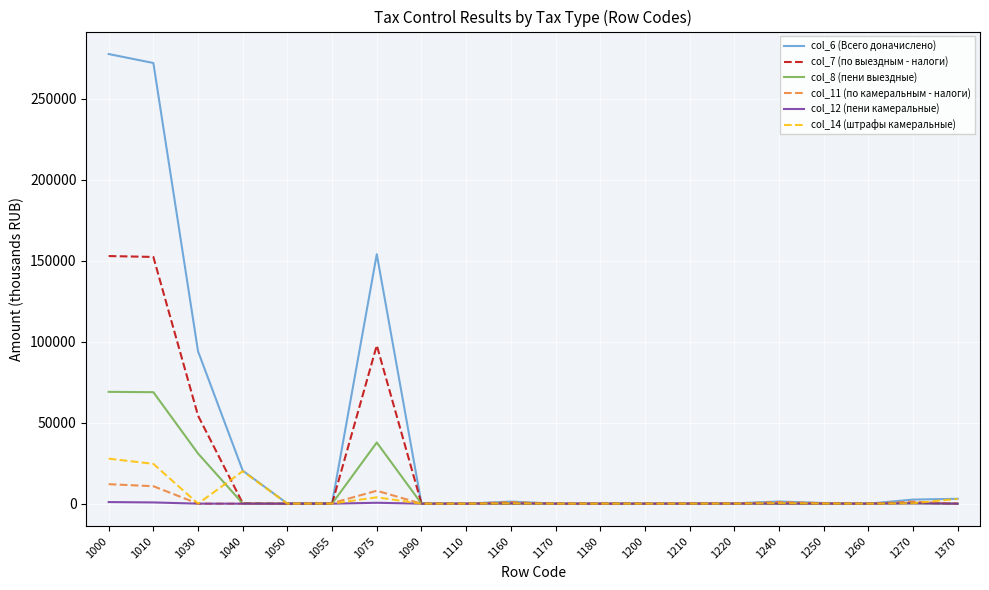

What is the difference between the second highest and second lowest values in the col_11 (по камеральным - налоги) series?

10769